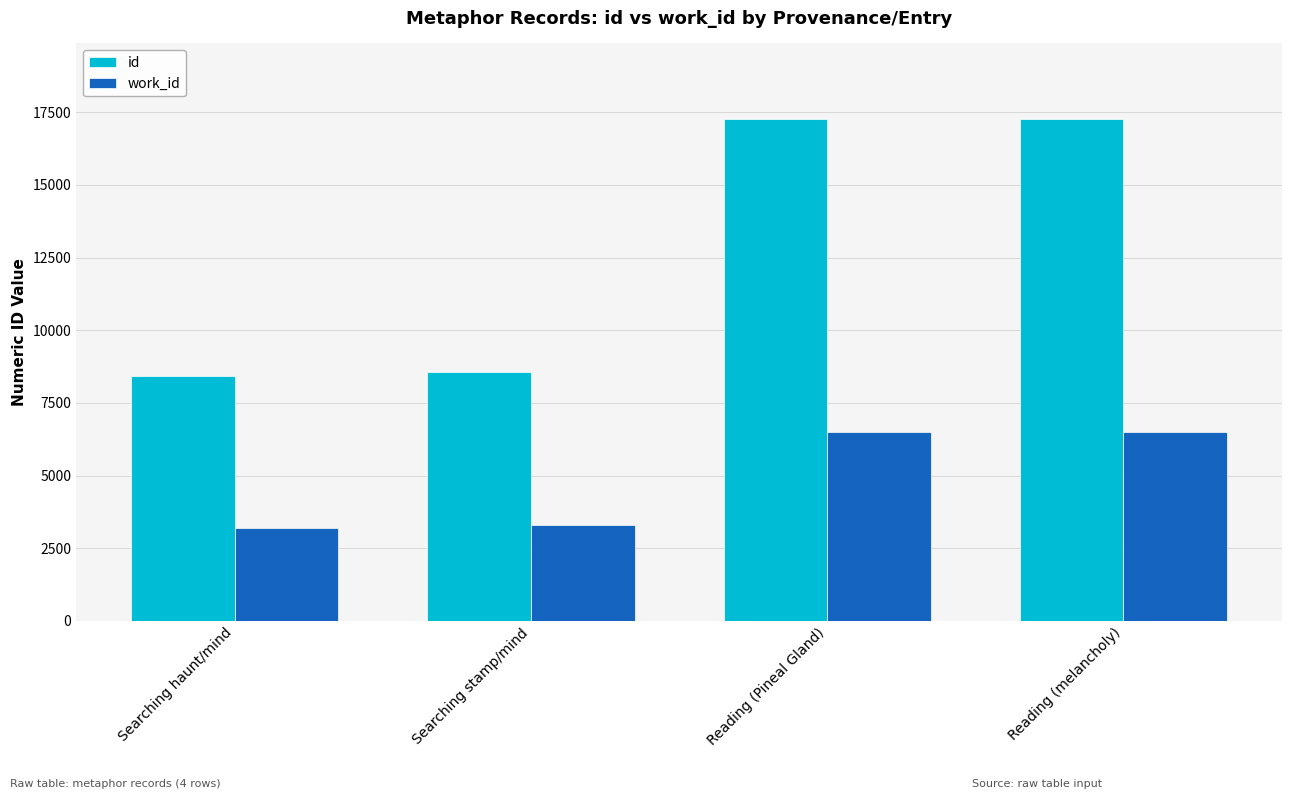

The value of id at Reading (Pineal Gland) is 7890. True or false?

False